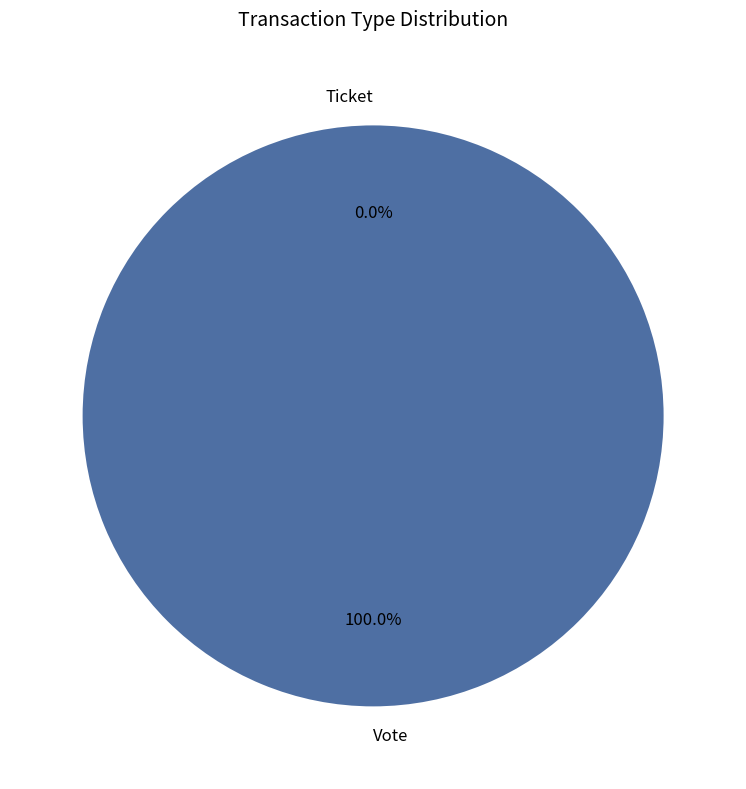

Rank the categories by value from lowest to highest.

Ticket, Vote